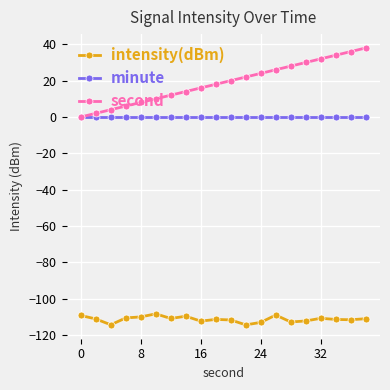

True or false: intensity(dBm) and second cross at least once.

False